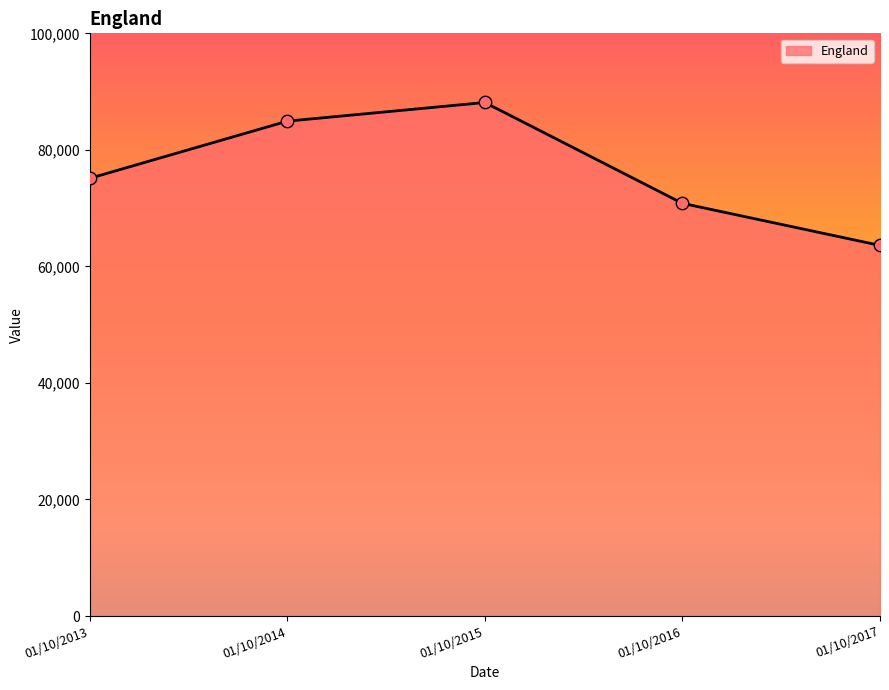

Which has a higher value, 01/10/2016 or 01/10/2014?

01/10/2014